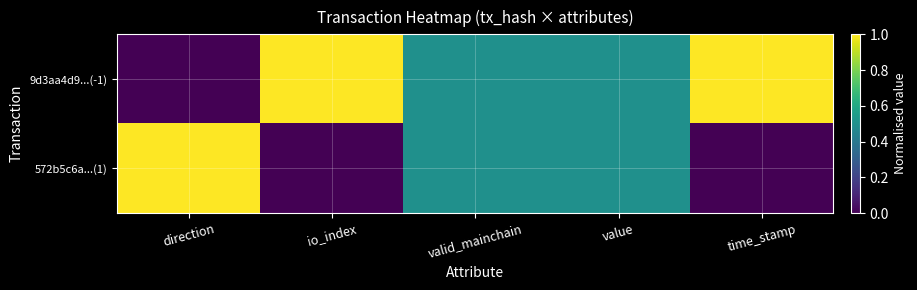

Rank the series by their maximum value, from highest to lowest.

9d3aa4d9...(-1), 572b5c6a...(1)